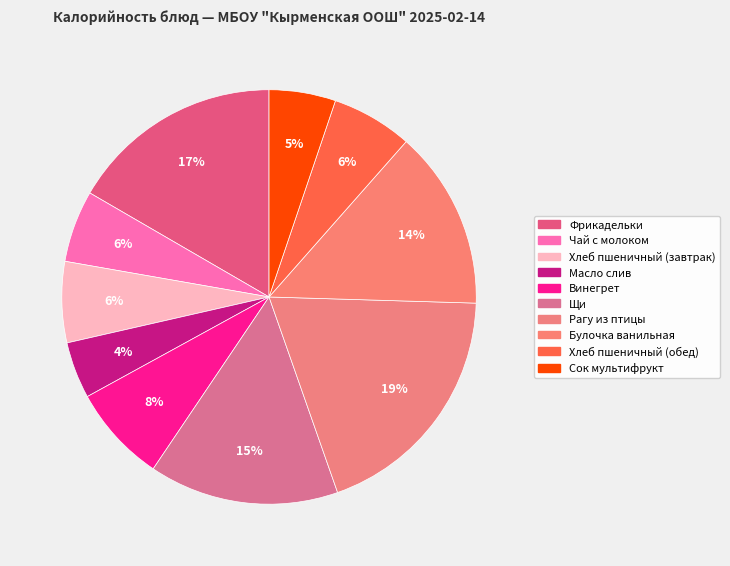

Which category has the smallest portion of the pie?

Масло слив